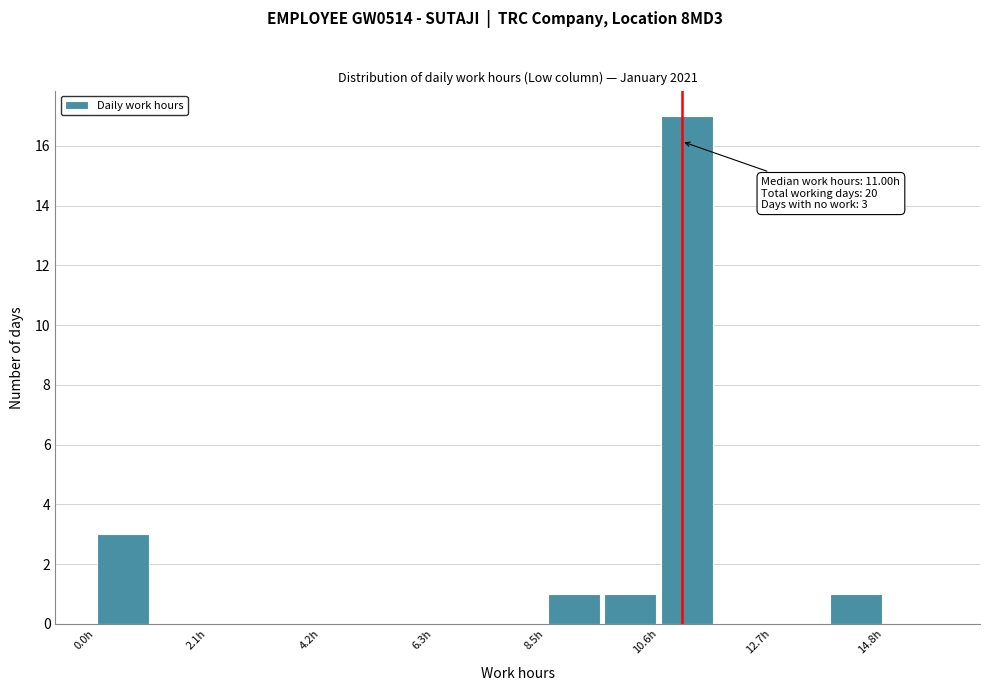

Around what value on the x-axis is the tallest bar? Give the approximate position of its centre, as read against the axis.

11.0